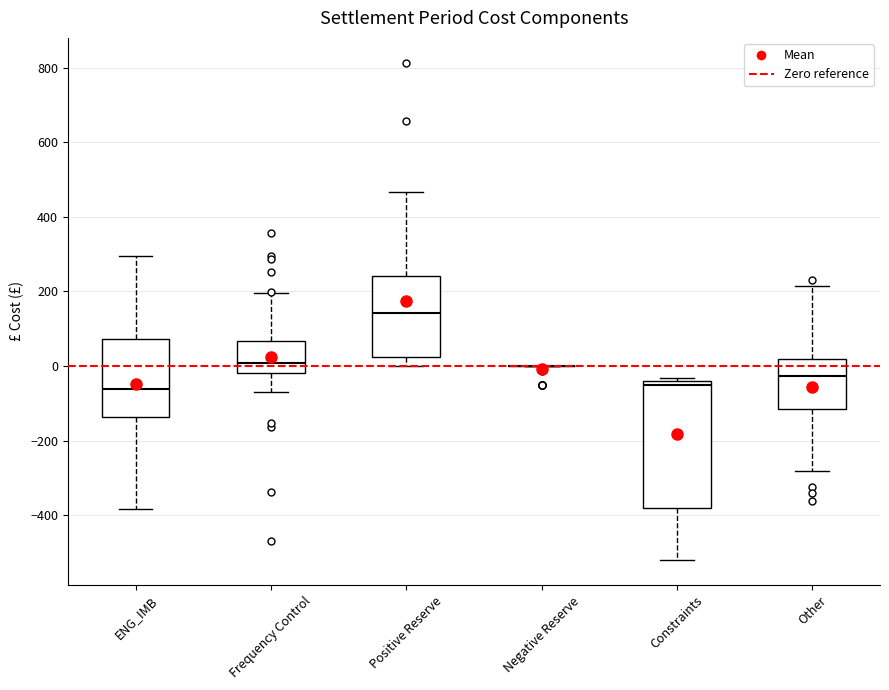

Reading left to right, read every box against the y-axis: the position of its median line, the range the box covers, and the ends of its whiskers. The values are not printed on the chart, so give them approximately, as read against the axis.

ENG_IMB: median -60, box -140 to 80, whiskers -380 to 300
Frequency Control: median 0, box -20 to 60, whiskers -80 to 200
Positive Reserve: median 140, box 20 to 240, whiskers 0 to 460
Negative Reserve: box collapsed to a line at 0, whiskers 0 to 0
Constraints: median -60, box -380 to -40, whiskers -520 to -40 (just above the box's upper edge)
Other: median -20, box -120 to 20, whiskers -280 to 220